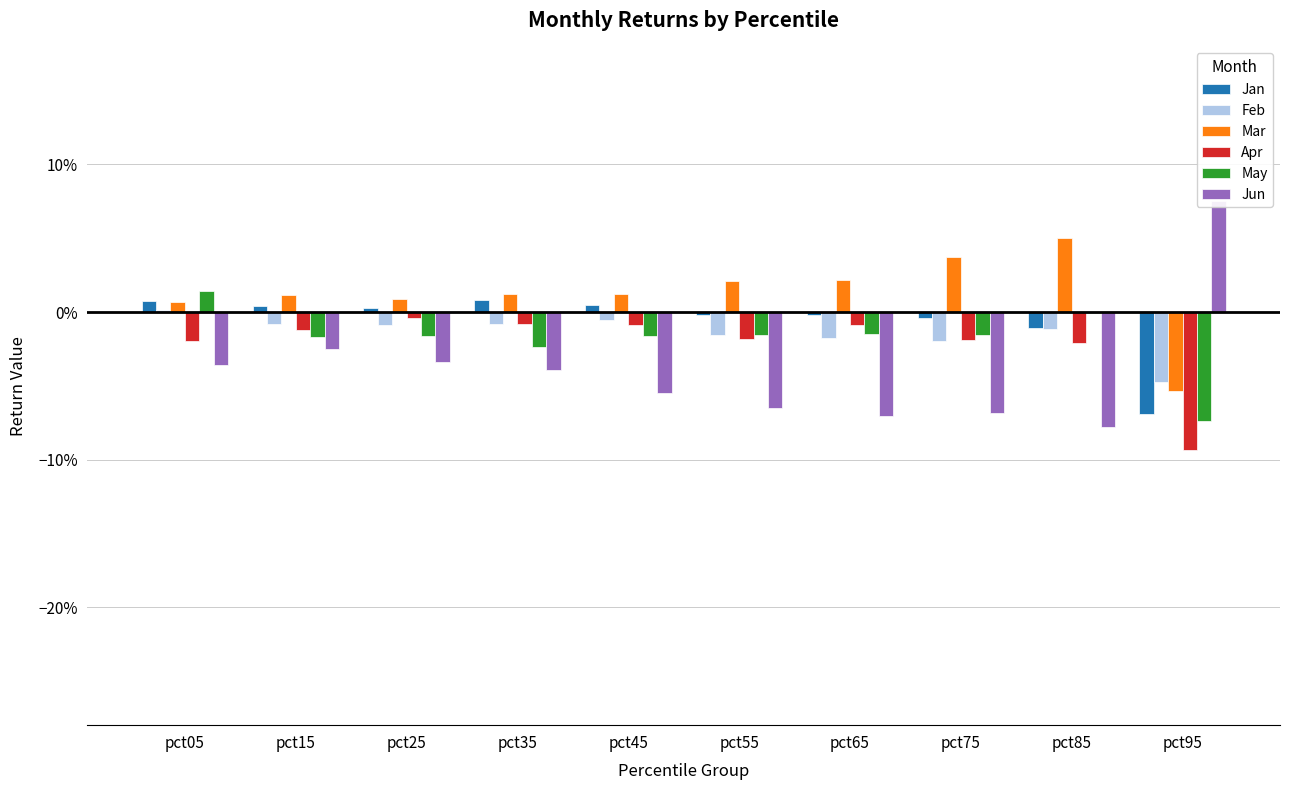

What is the value of the Jun bar at the 8th from the left?

-0.1